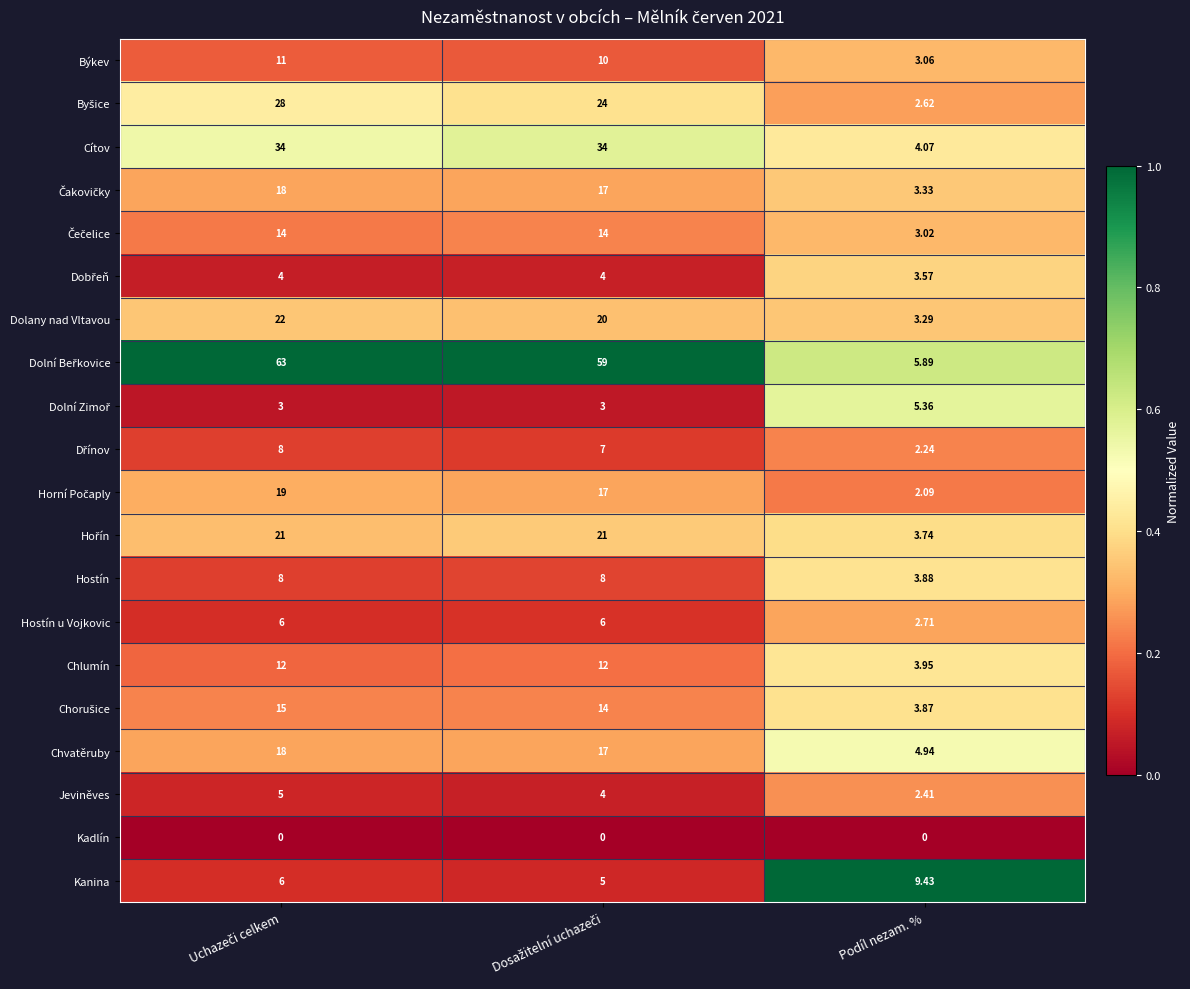

Count the number of data series in this chart.

20